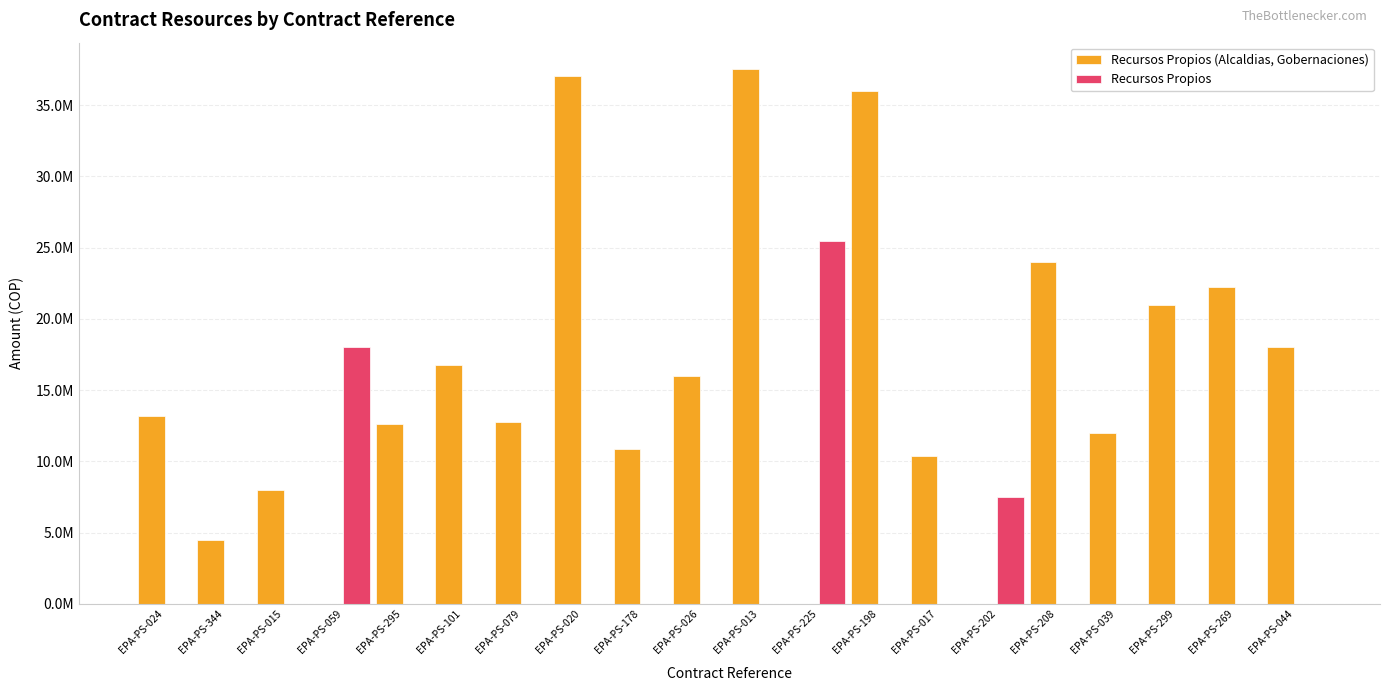

What are all the series names shown in the legend?

Recursos Propios (Alcaldias, Gobernaciones), Recursos Propios